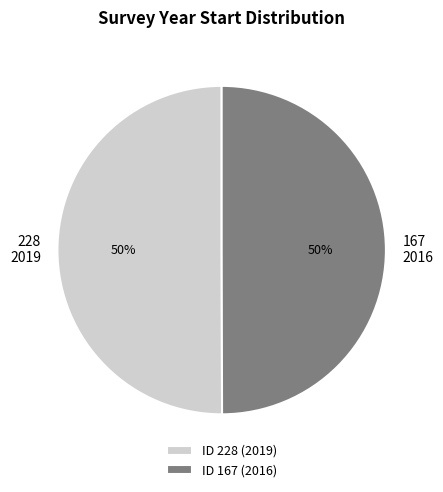

True or false: 167 2016 accounts for 43% of the total.

False